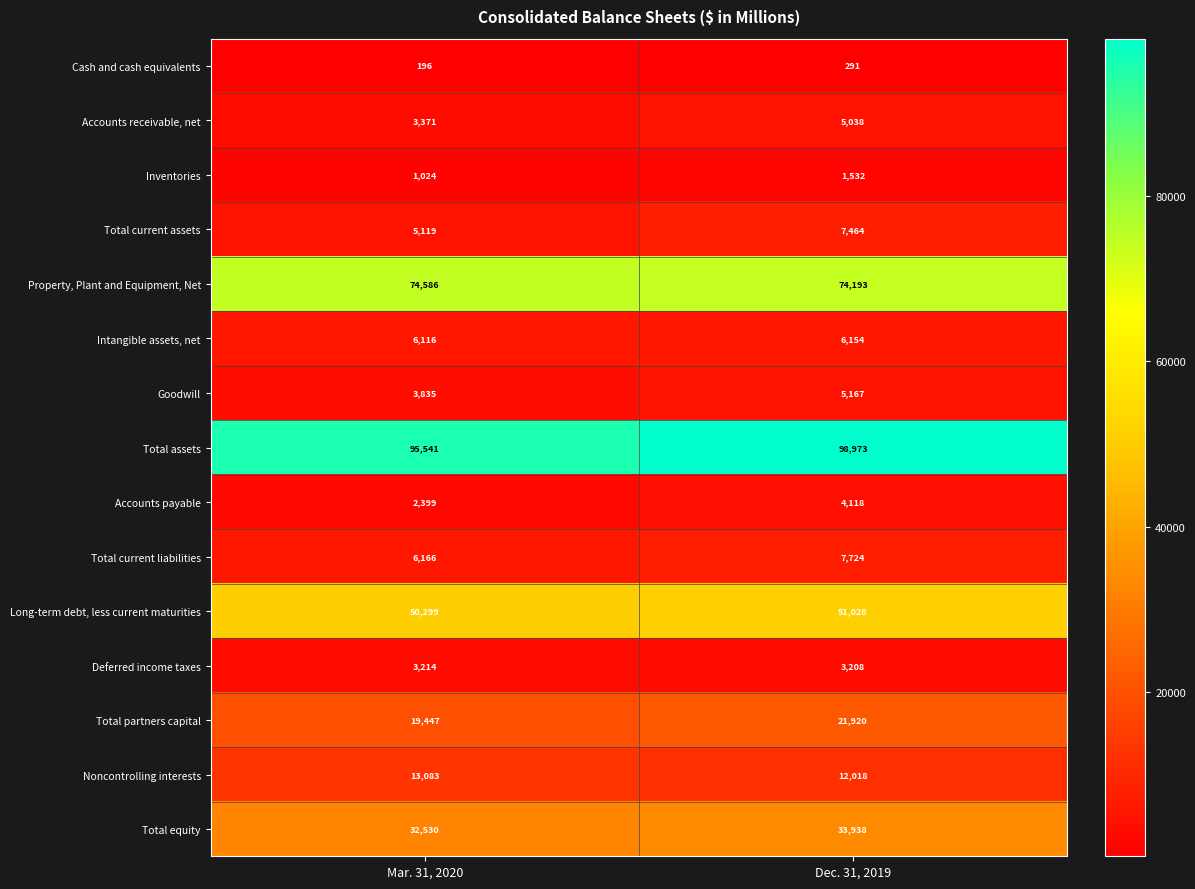

What is the difference between the highest and lowest values at Dec. 31, 2019?

98682